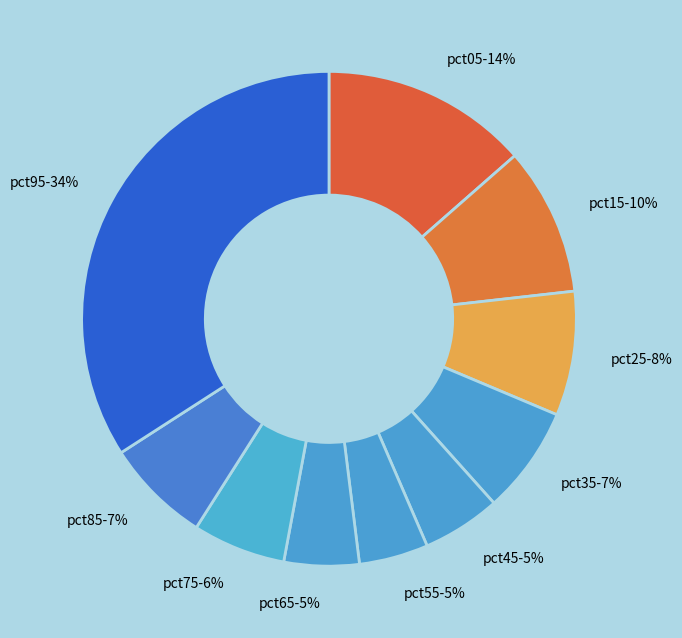

Count the number of slices in the pie.

10